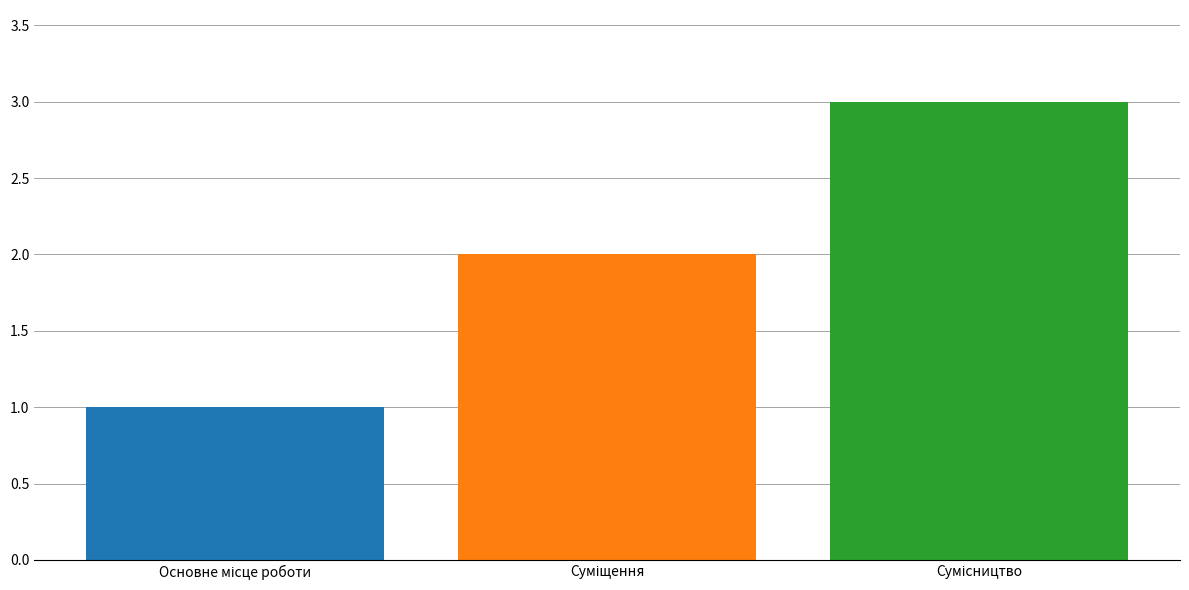

What is the maximum value shown in the chart?

3